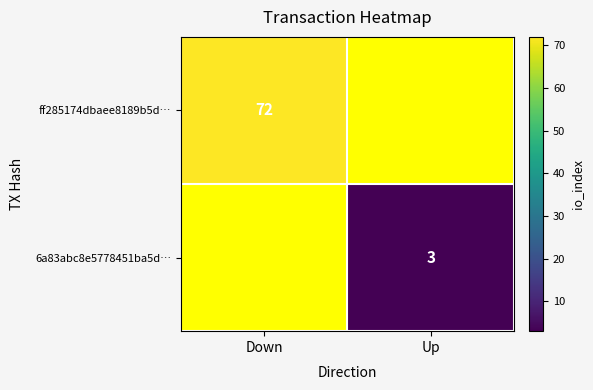

Is it true that ff285174dbaee8189b5d… equals 111.6 at Down?

False